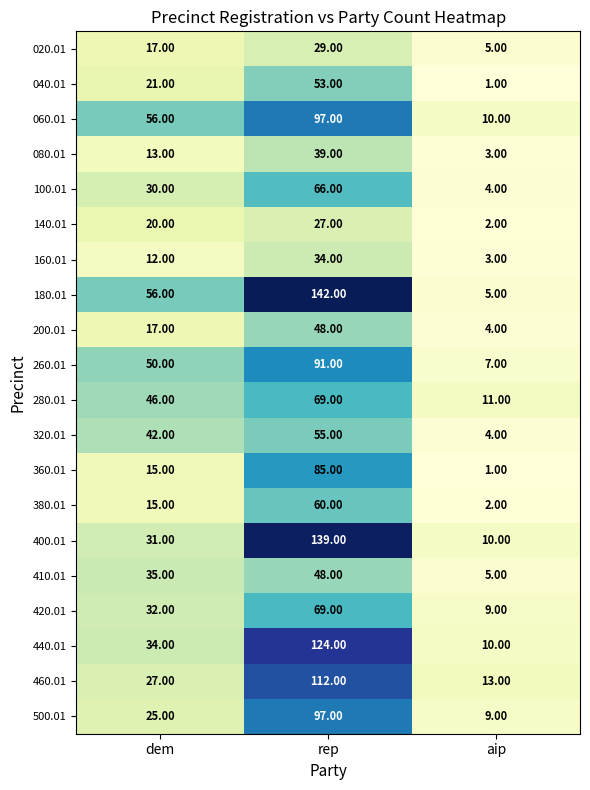

Which series has the largest total across all categories?

180.01